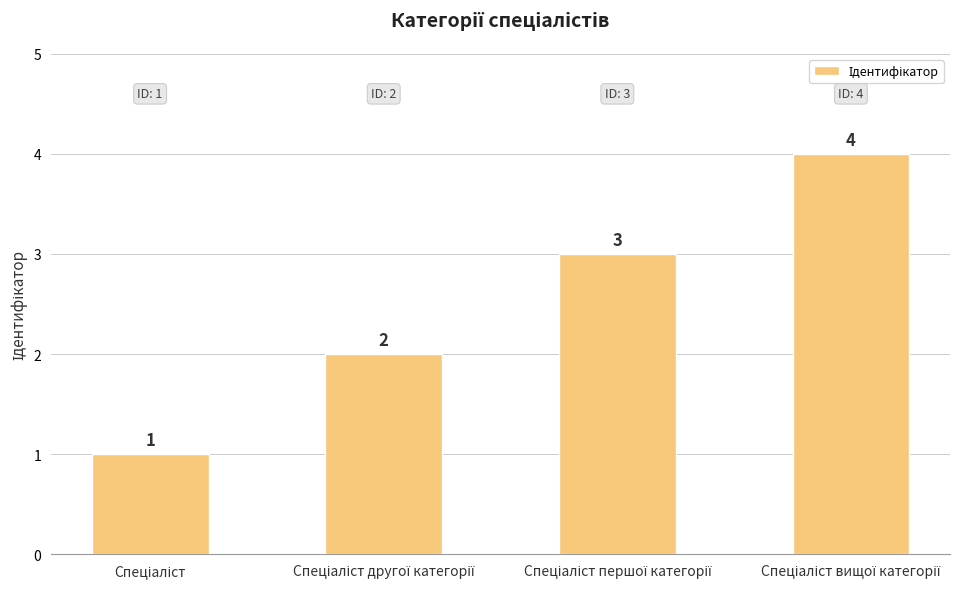

What is the value of the 3rd bar from the left?

3